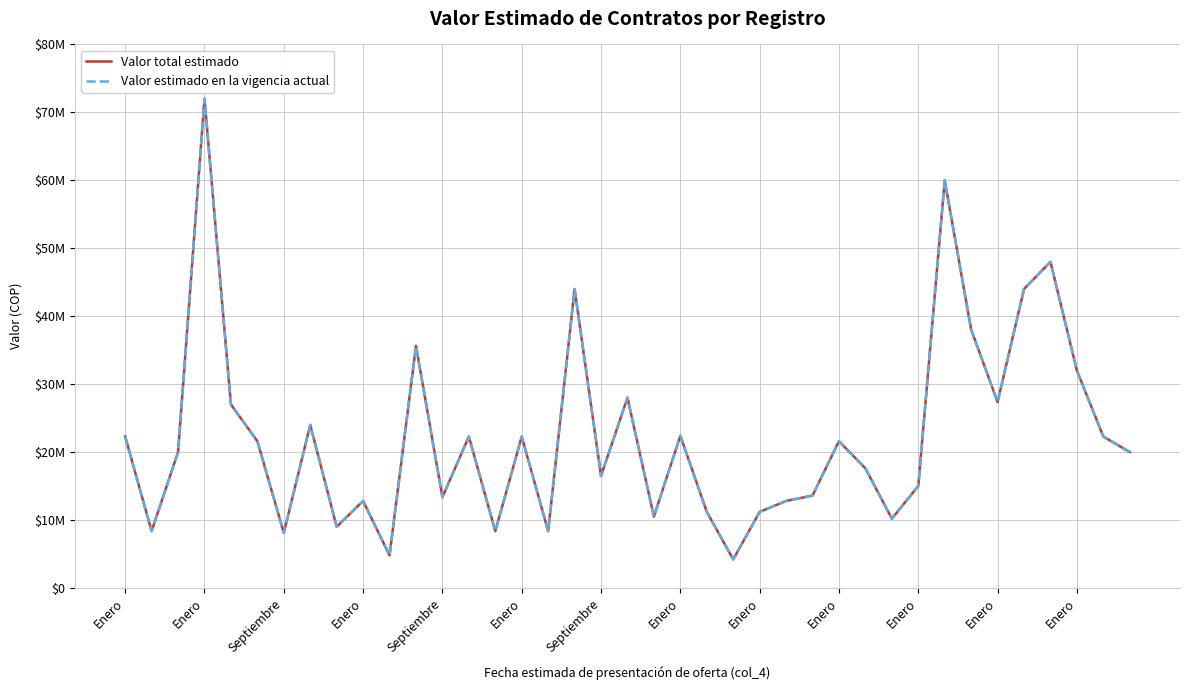

Does the chart have visible grid lines?

Yes